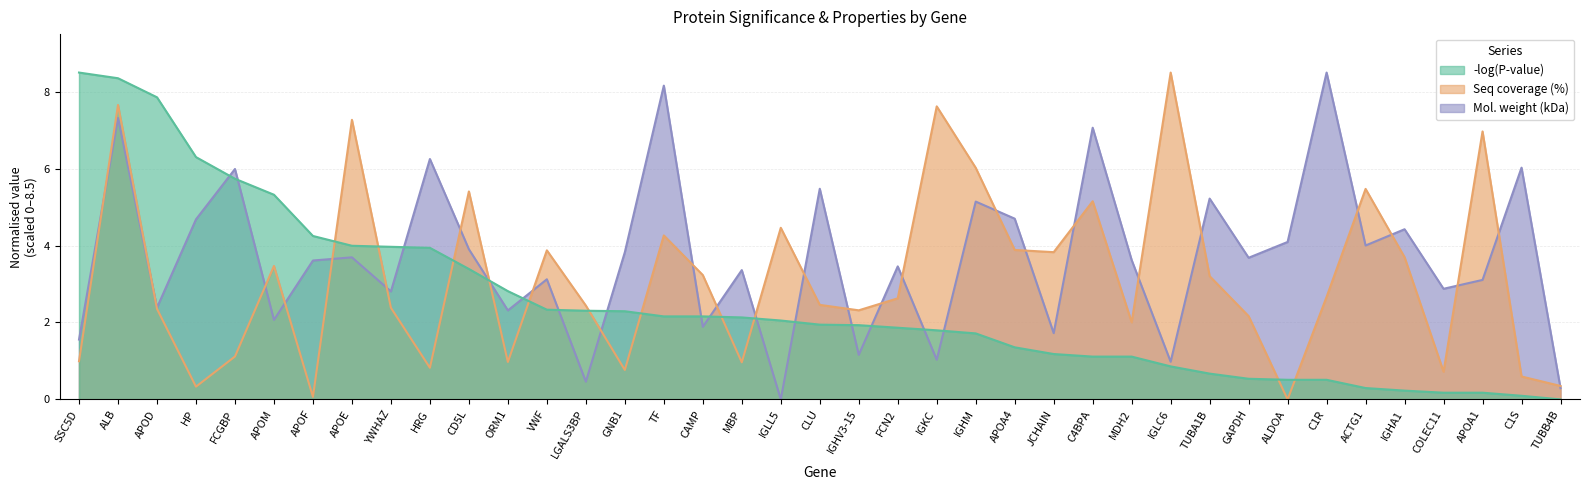

What is the value of the Seq coverage (%) point at the 28th from the left?

2.0